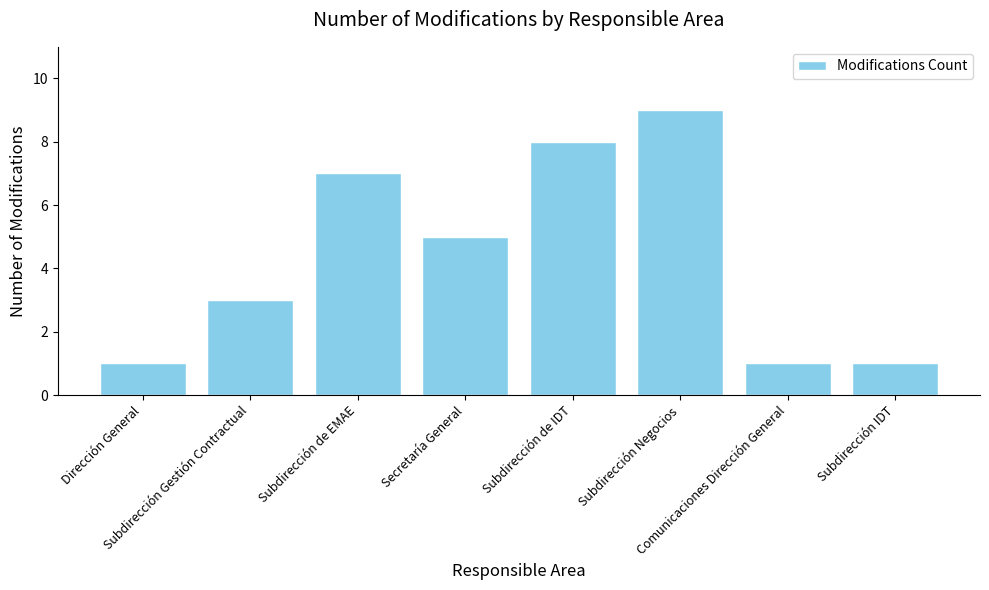

What is the maximum value shown in the chart?

9